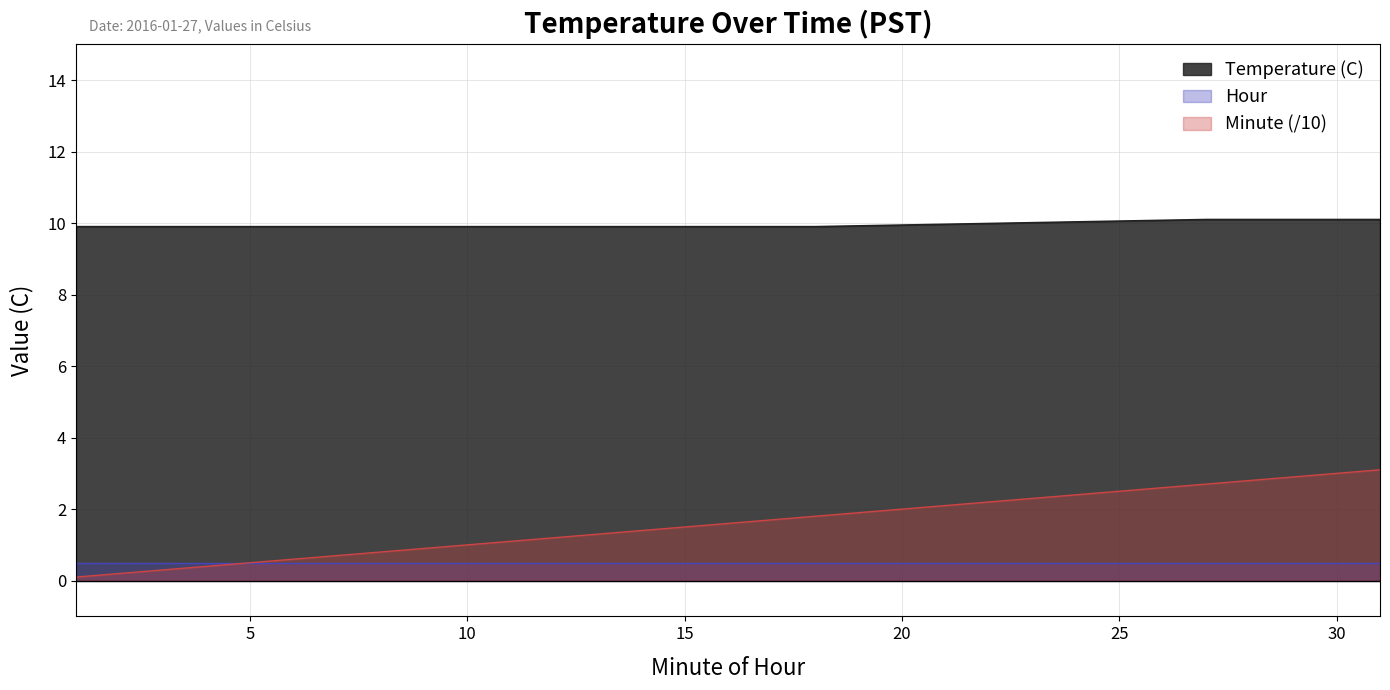

The value of Temperature (C) at 15 is 9.9. True or false?

True